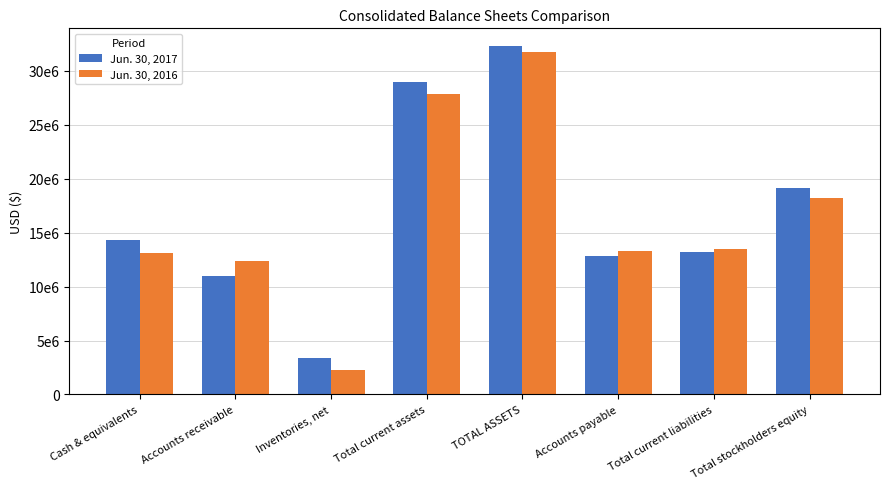

What are all the series names shown in the legend?

Jun. 30, 2017, Jun. 30, 2016